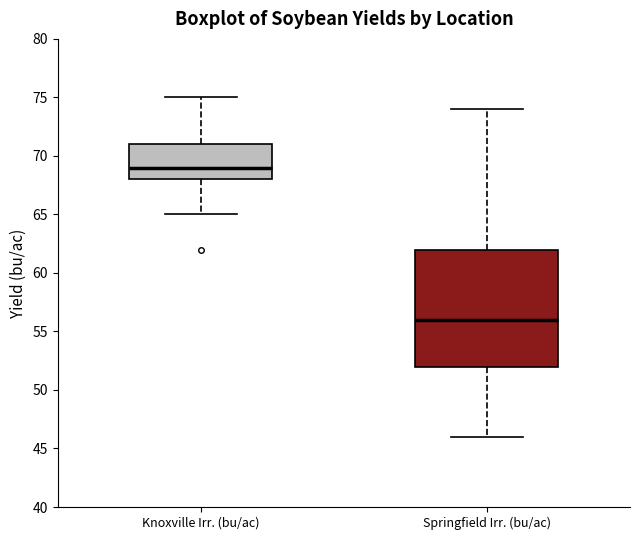

Reading left to right, read every box against the y-axis: the position of its median line, the range the box covers, and the ends of its whiskers. The values are not printed on the chart, so give them approximately, as read against the axis.

Knoxville Irr. (bu/ac): median 69, box 68 to 71, whiskers 65 to 75
Springfield Irr. (bu/ac): median 56, box 52 to 62, whiskers 46 to 74